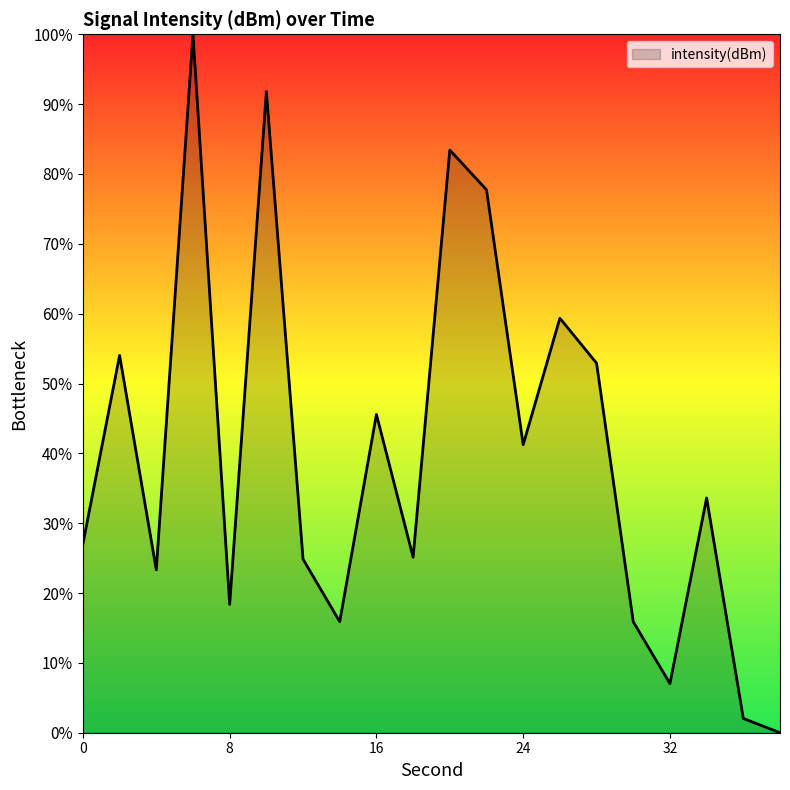

What is the greatest value displayed?

100.0